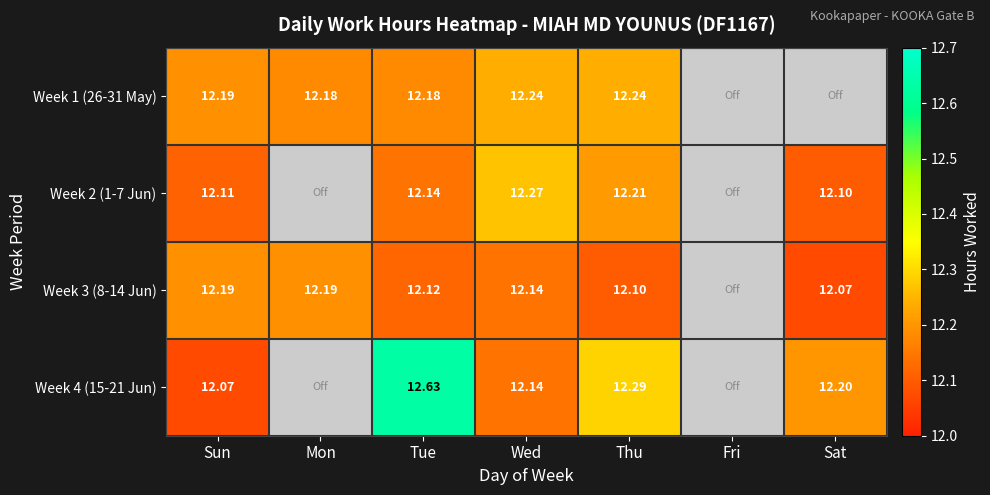

Is the value of Week 1 (26-31 May) at Tue greater than the value of Week 3 (8-14 Jun) at Mon?

No